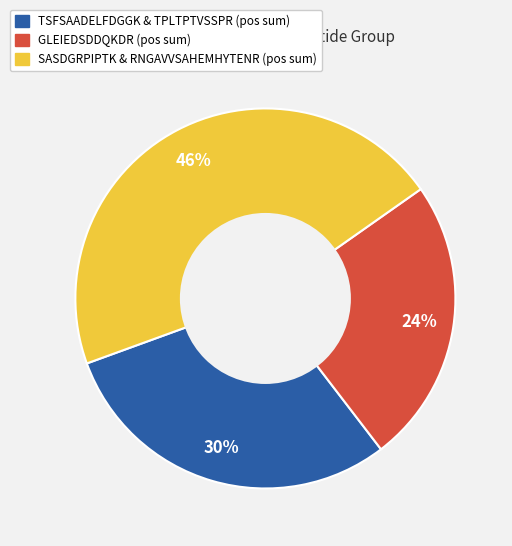

To the nearest percent, what is the average slice percentage?

33%